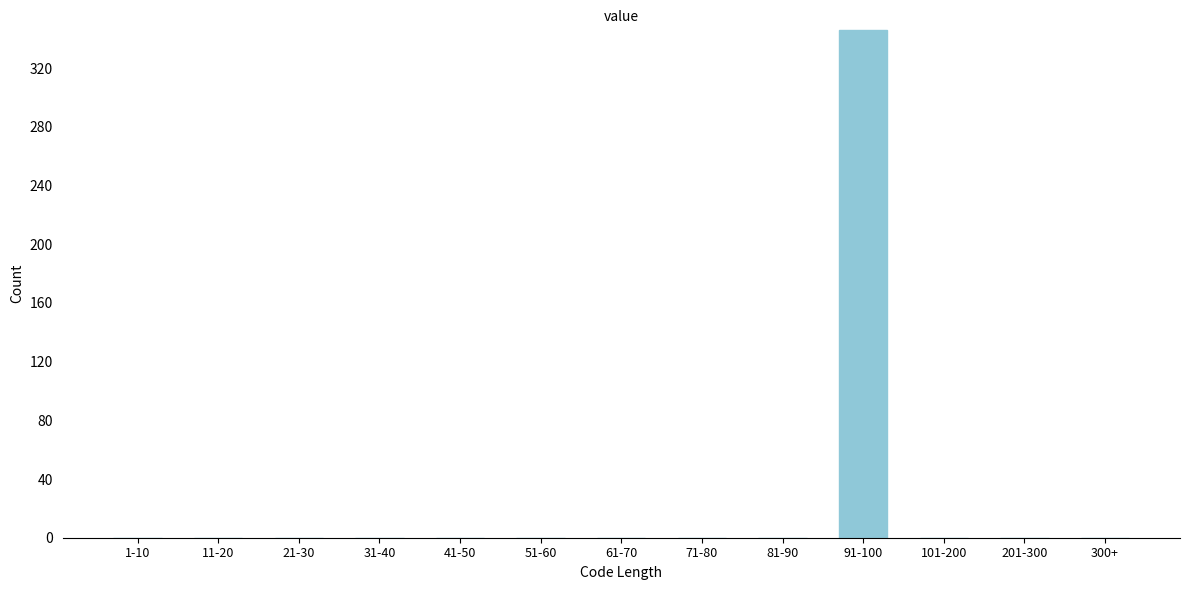

Reading left to right, extract all data points from this chart.

1-10=0	11-20=0	21-30=0	31-40=0	41-50=0	51-60=0	61-70=0	71-80=0	81-90=0	91-100=346	101-200=0	201-300=0	300+=0